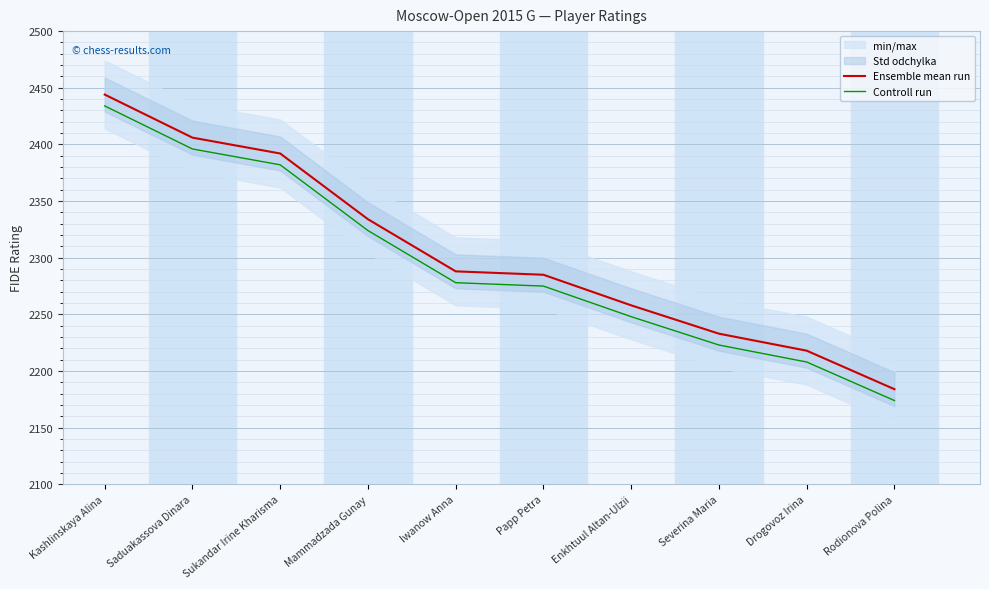

Is this an area chart (filled region under the line)?

No